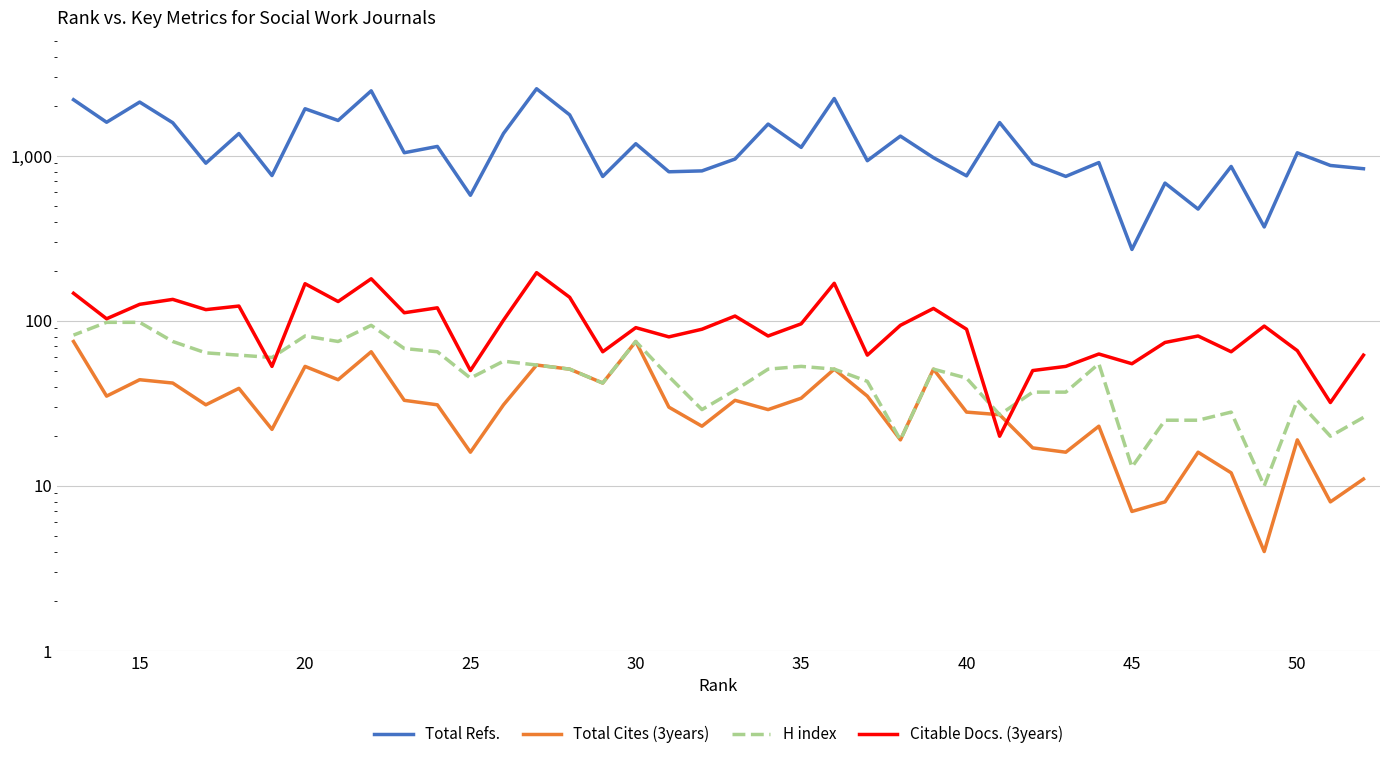

At how many categories does at least one series exceed 2447?

2